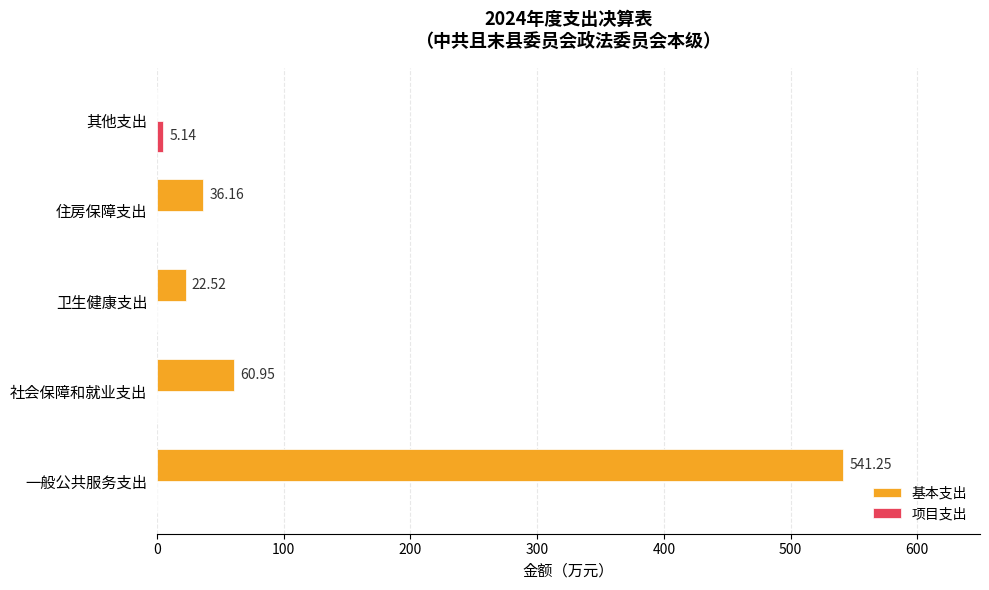

Which label corresponds to the largest value in the chart?

一般公共服务支出